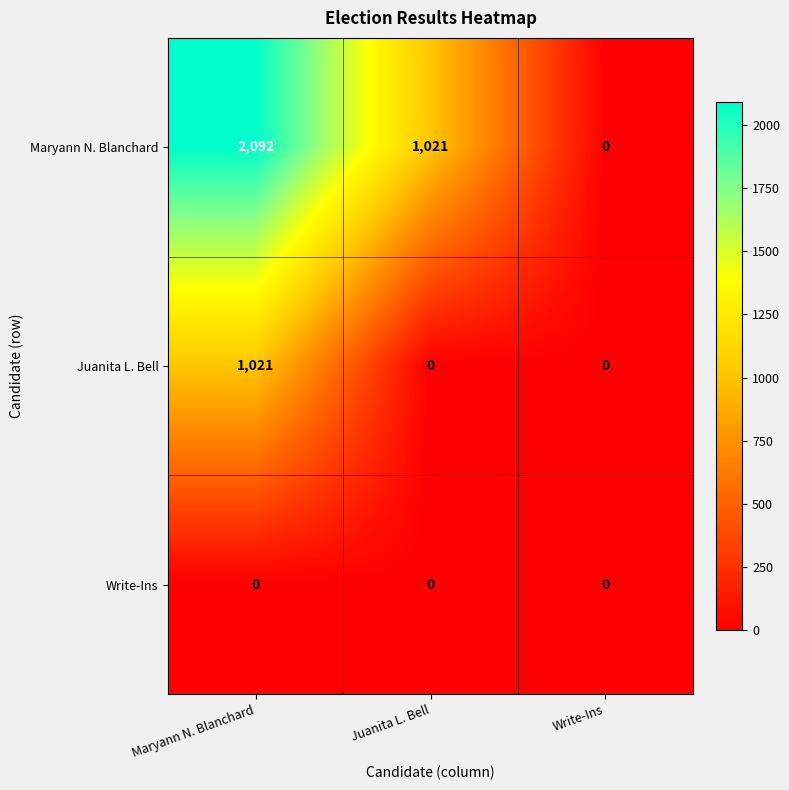

Which series has the widest spread of values?

Maryann N. Blanchard